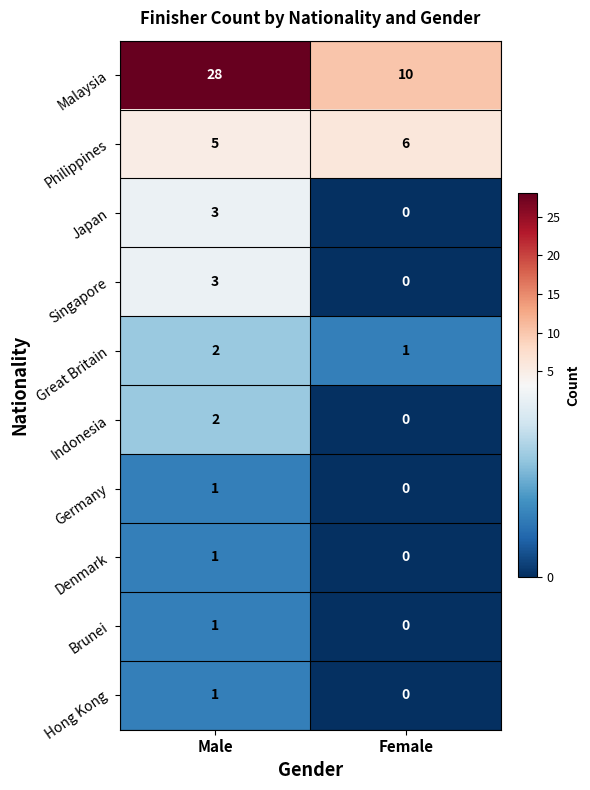

At which category is the sum across all series the highest?

Male